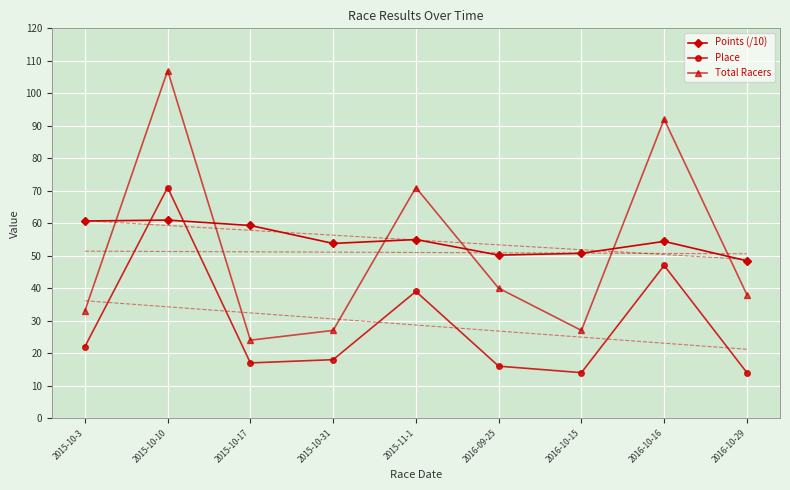

What is the sum of all Points (/10) values?

493.5